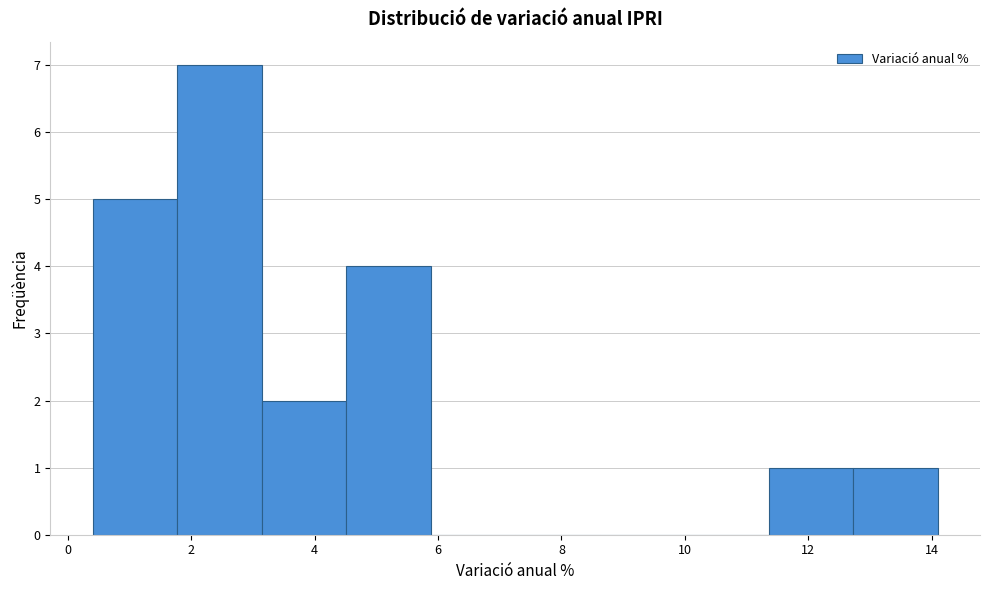

Reading left to right, list every bar in this chart as the range it spans on the x-axis followed by its height. Neither the bar edges nor the heights are printed on the chart, so give them approximately, as read against the axes.

0.4 to 1.8: 5
1.8 to 3.2: 7
3.2 to 4.6: 2
4.6 to 5.8: 4
5.8 to 7.2: 0
7.2 to 8.6: 0
8.6 to 10.0: 0
10.0 to 11.4: 0
11.4 to 12.8: 1
12.8 to 14.2: 1